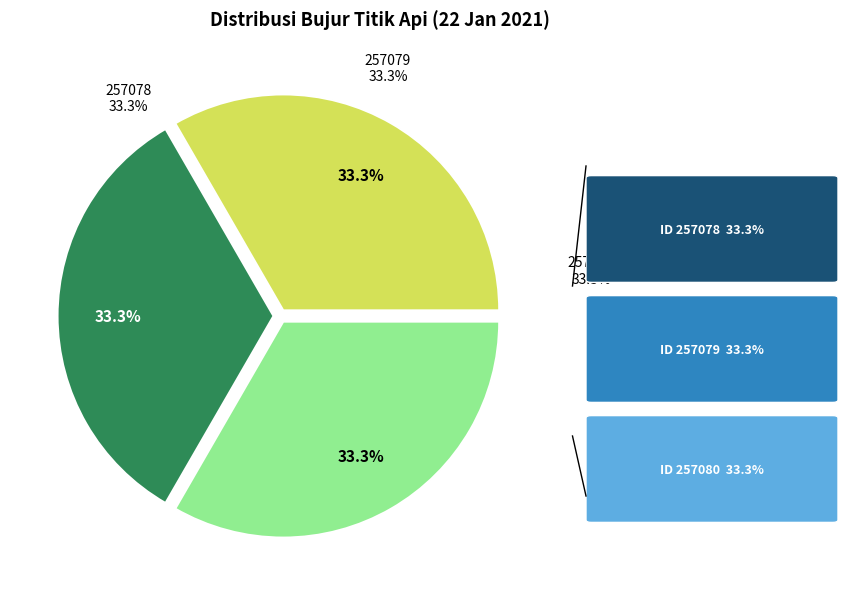

What is the ratio of the value at 257079 to the value at 257078?

1.0